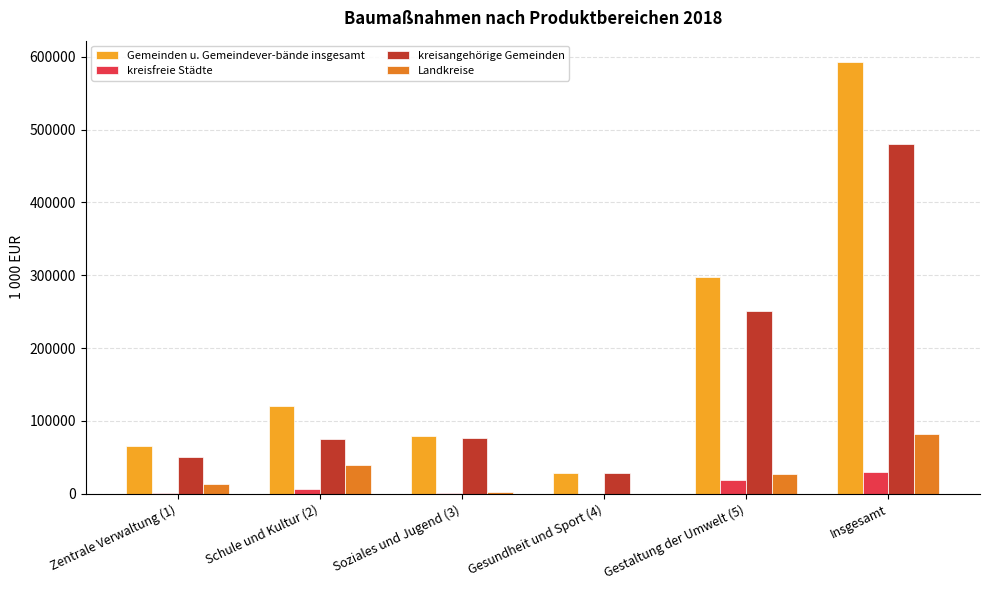

Does the chart contain stacked bars?

No